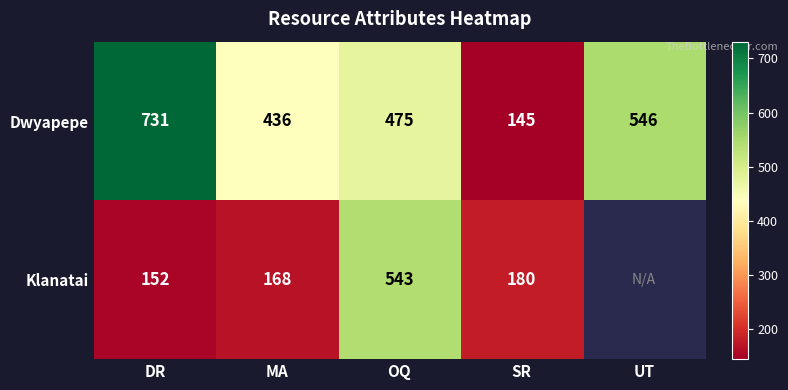

What is the difference between the second highest and second lowest values in the Dwyapepe series?

110